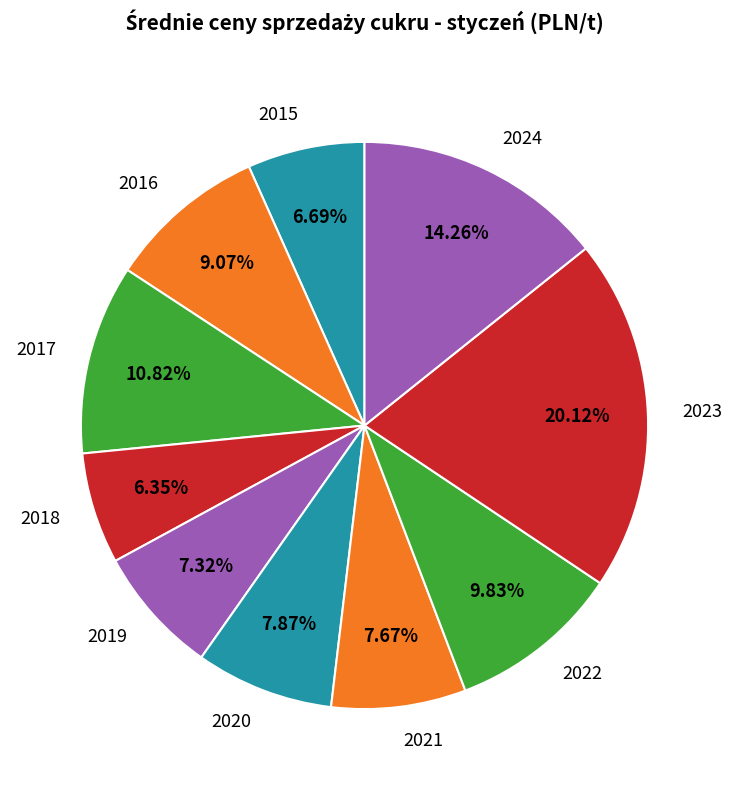

What is the total percentage of 2016 and 2020?

16.9%